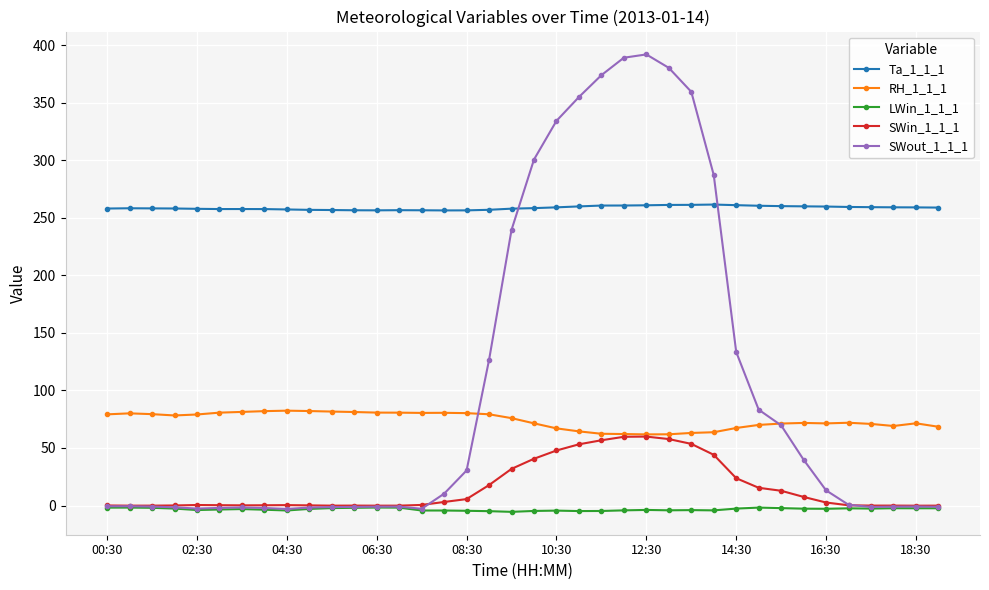

What is the highest value of the RH_1_1_1 series?

82.4